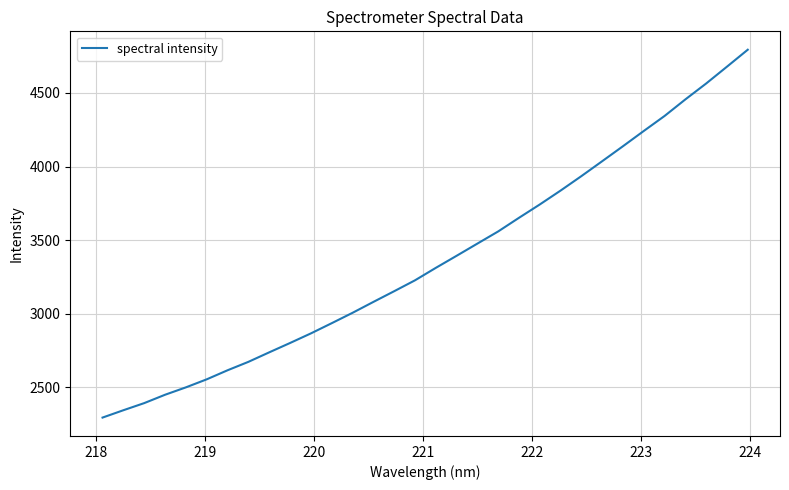

True or false: the data has more than 2 interior local peaks.

False